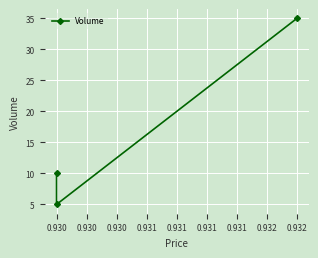

Reading right to left, transcribe all the data shown in this chart.

35	5	10